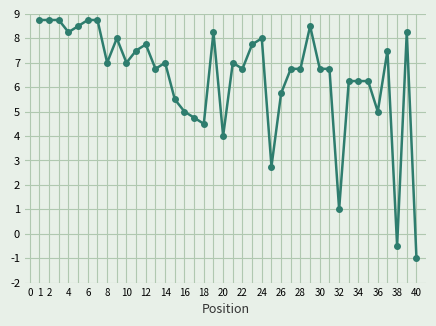

What is the average value?

6.4